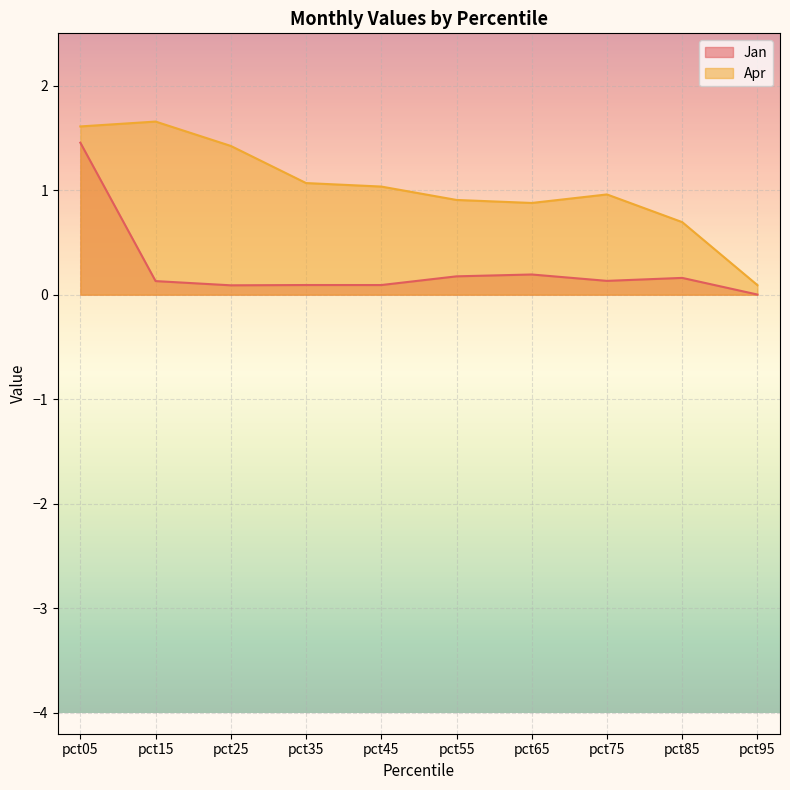

At how many categories does at least one series exceed 0?

10